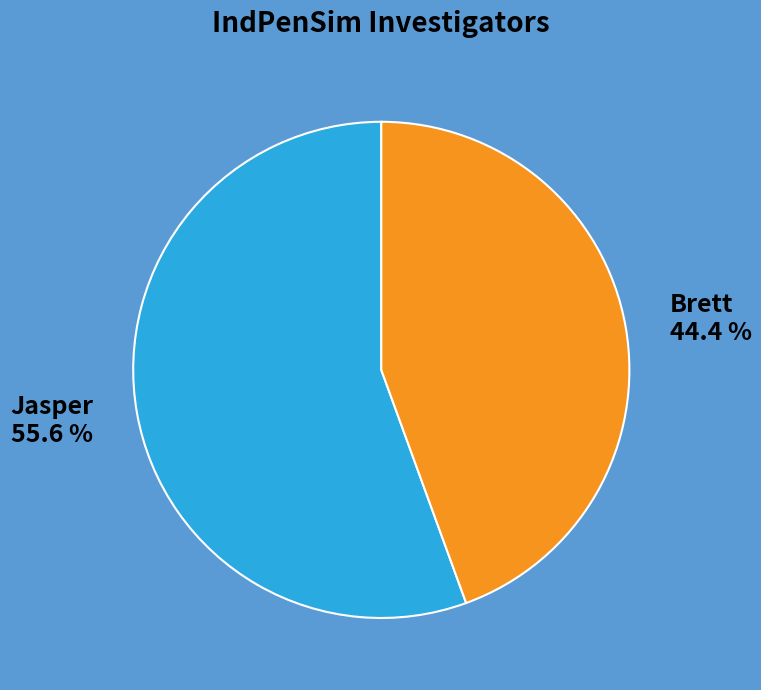

What is the smallest slice in the pie chart?

Brett